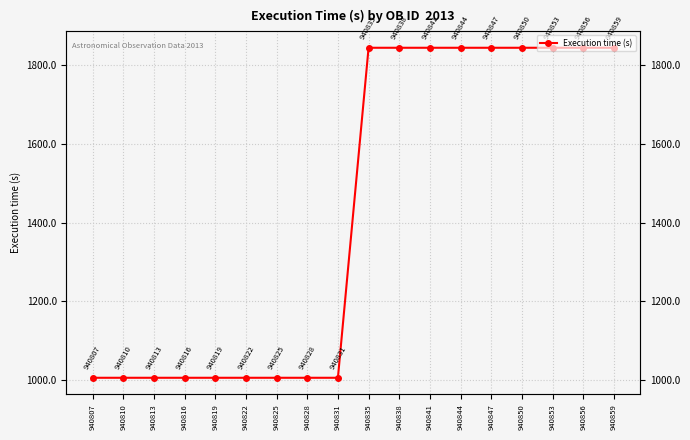

Which has a higher value, 940831 or 940819?

940831